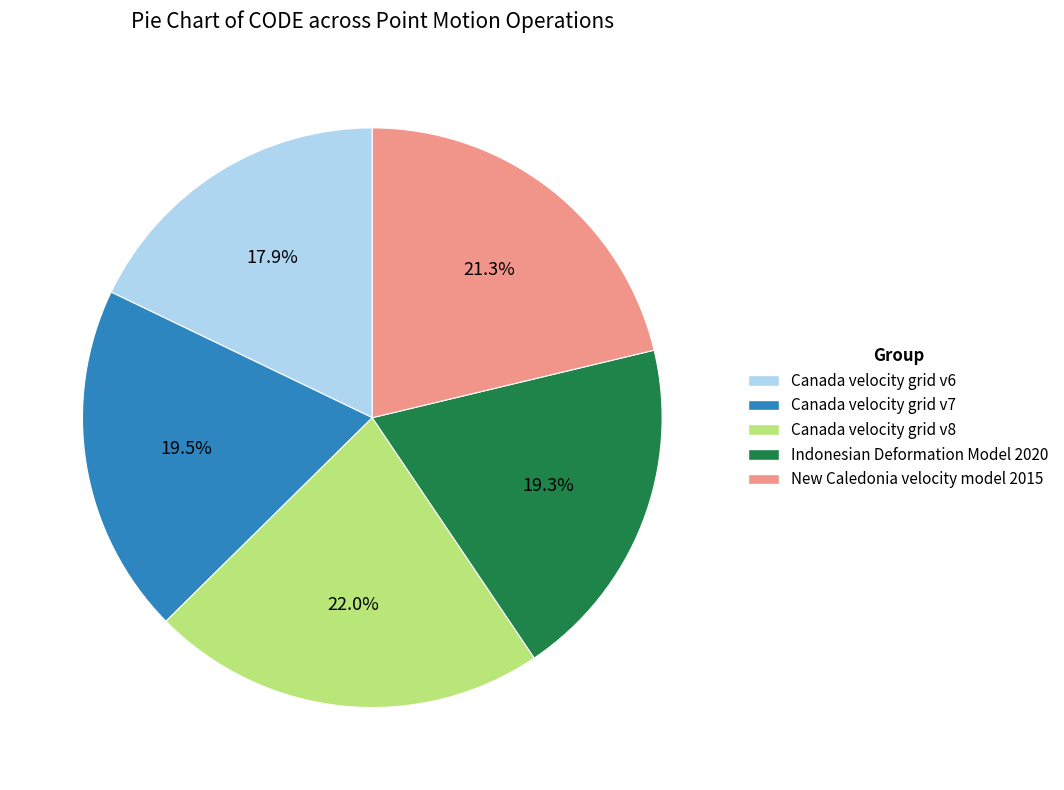

Do Canada velocity grid v7 and Indonesian Deformation Model 2020 together represent more than half of the pie?

No